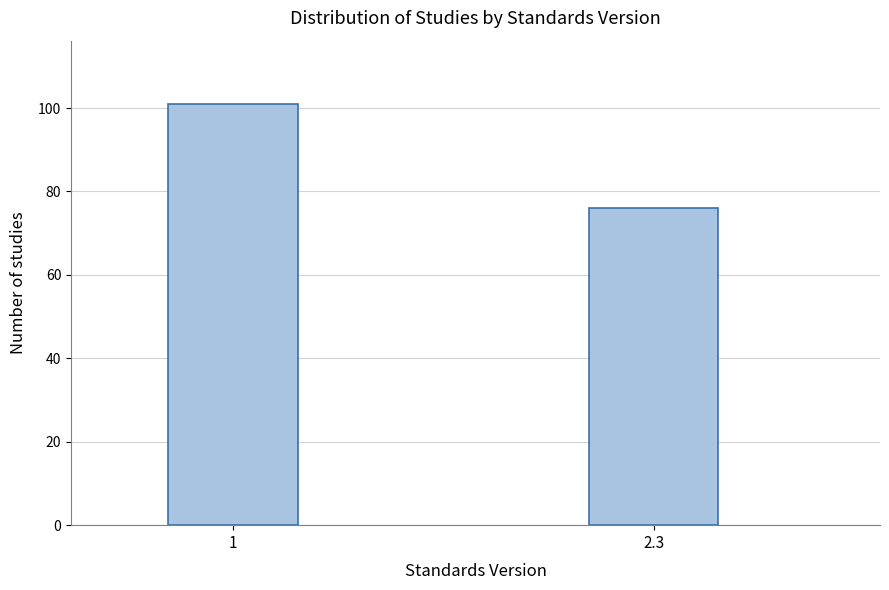

Reading right to left, what are all the values shown in this chart?

2.3=76	1=101